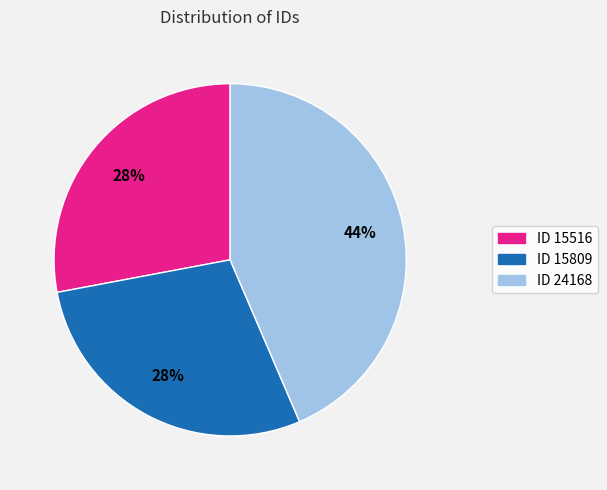

To the nearest percent, what is the difference between the largest and smallest slice percentages?

16%